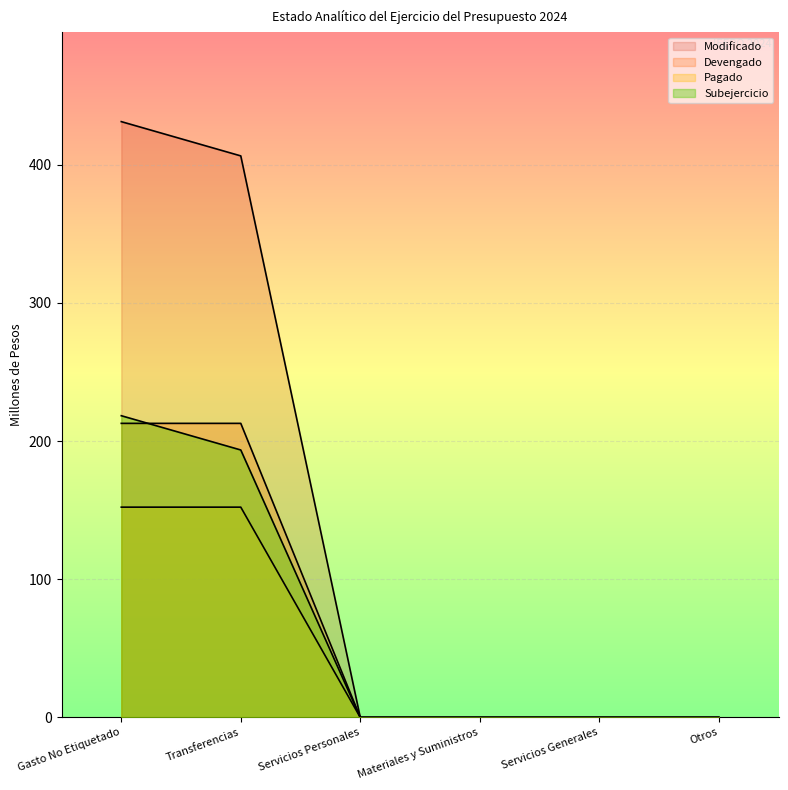

True or false: Devengado has a value of -124.0 at Otros.

False